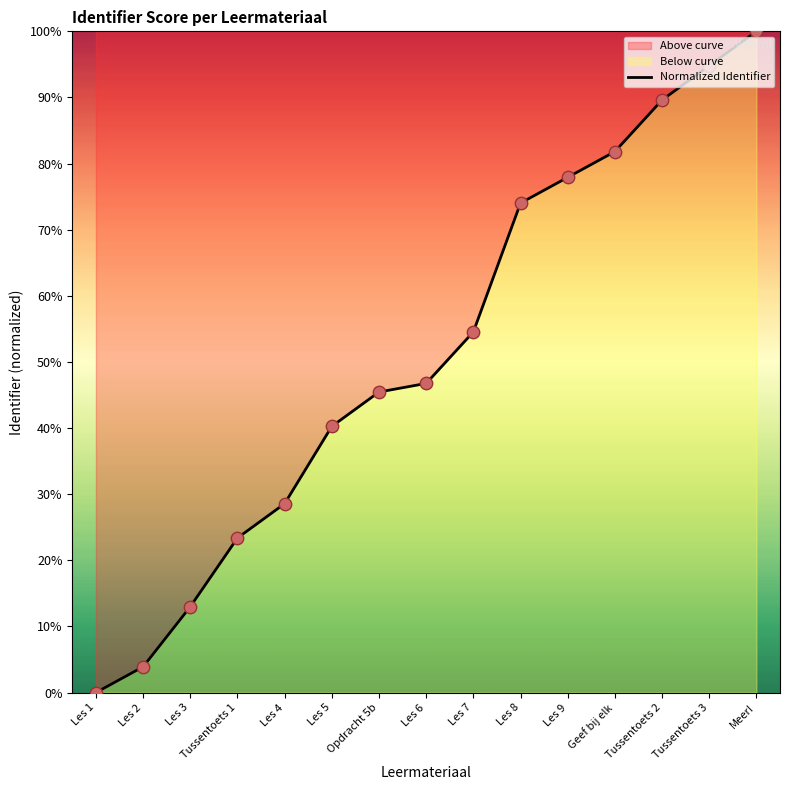

What is the change in value from Les 2 to Les 5?

+36.4